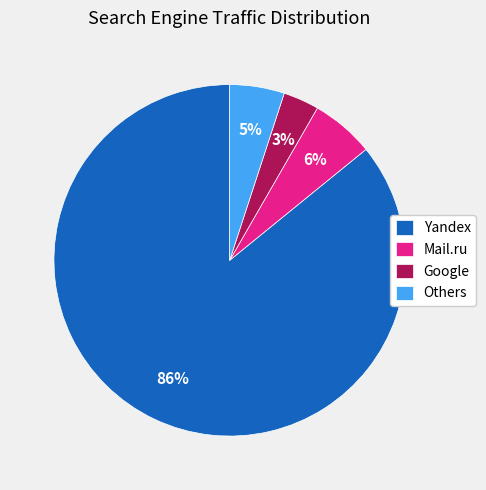

To the nearest percent, what is the difference between the Mail.ru and Others slice percentages?

1%